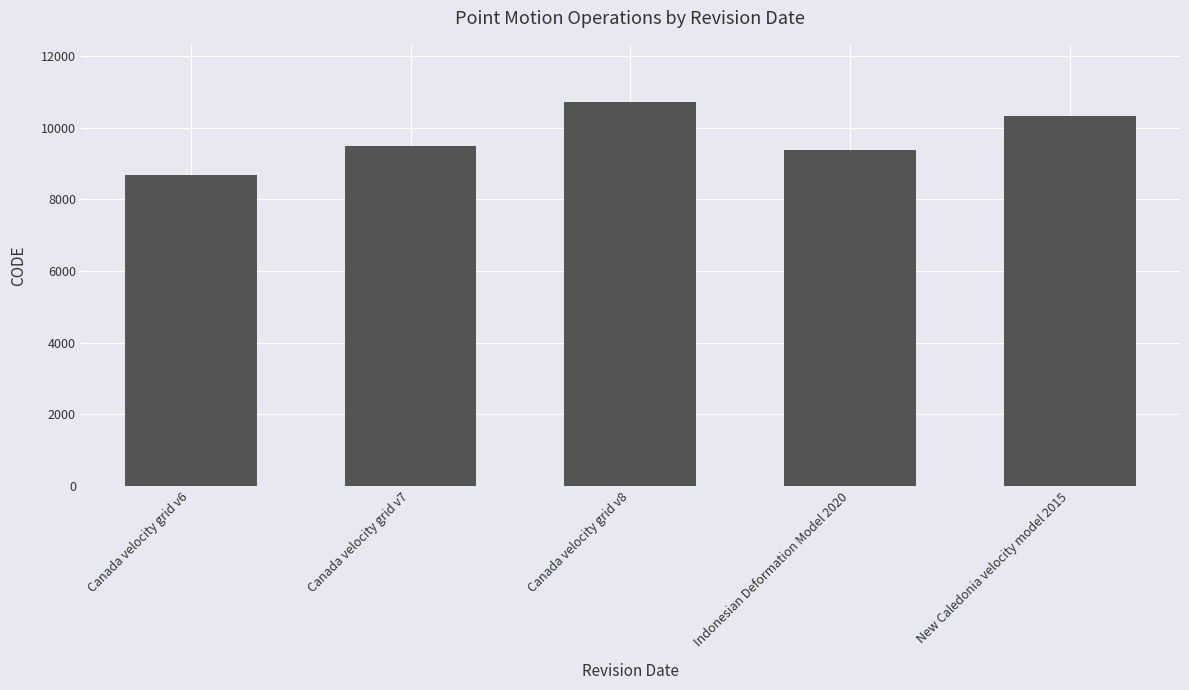

Between Canada velocity grid v6 and Canada velocity grid v7, which is larger?

Canada velocity grid v7